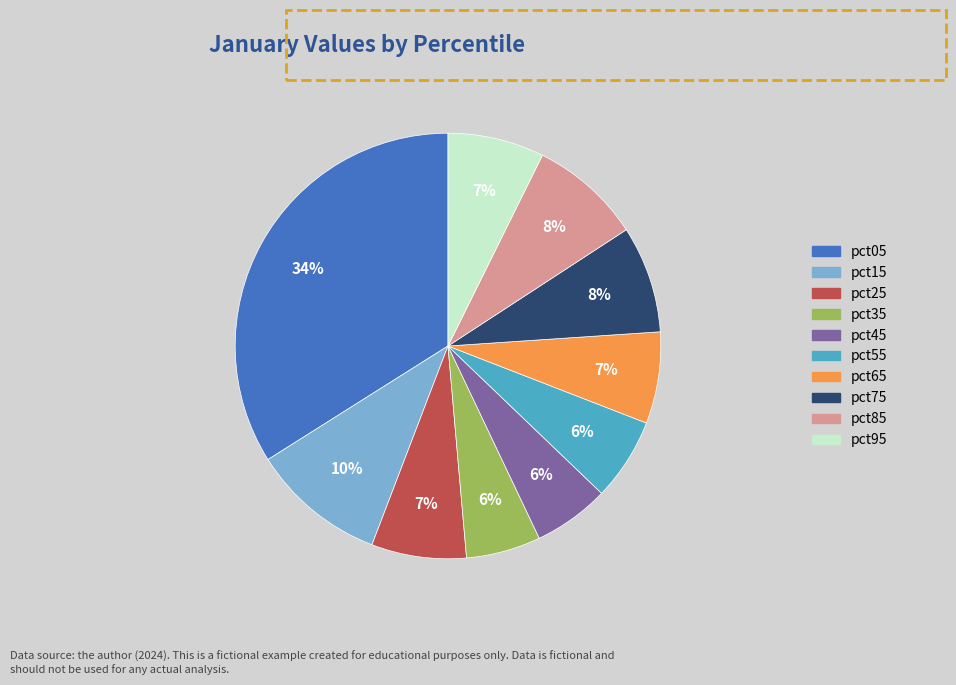

Do pct95 and pct85 together represent more than half of the pie?

No